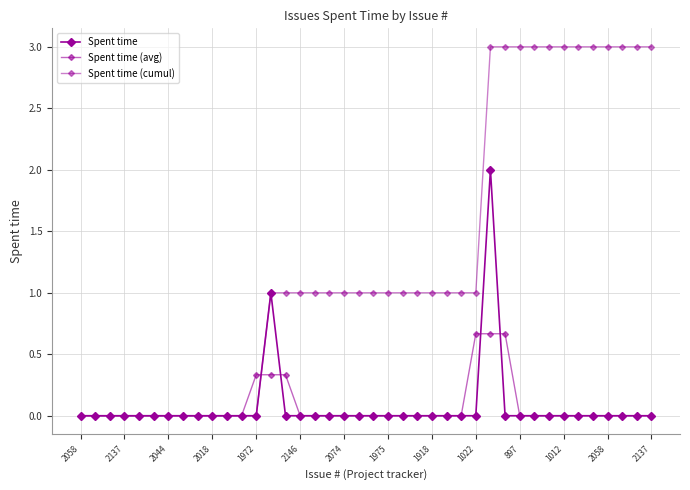

Count the number of categories in the chart.

40